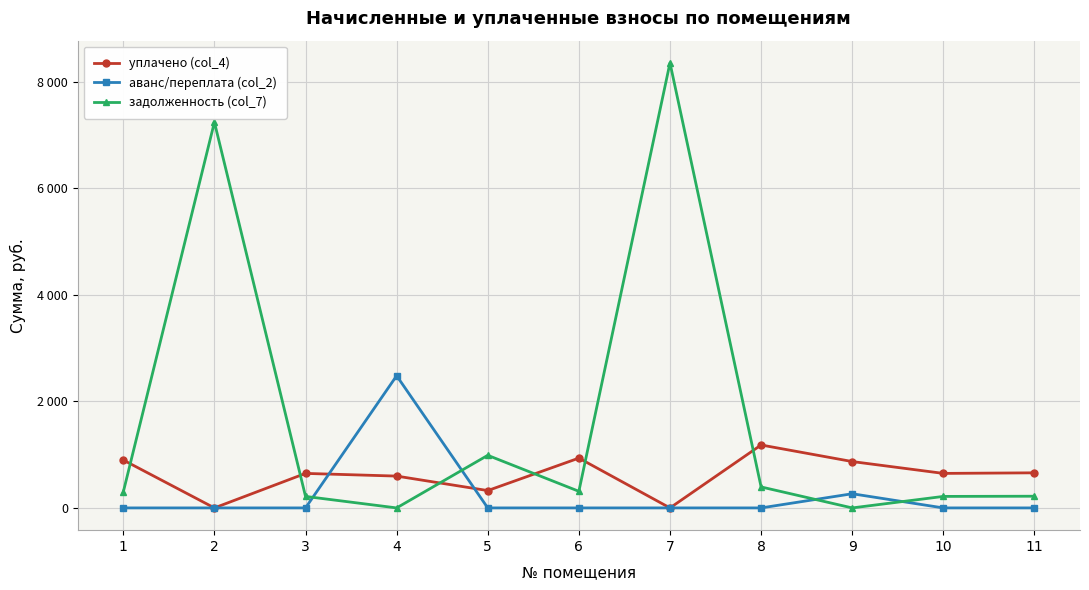

What are all the series names shown in the legend?

уплачено (col_4), аванс/переплата (col_2), задолженность (col_7)